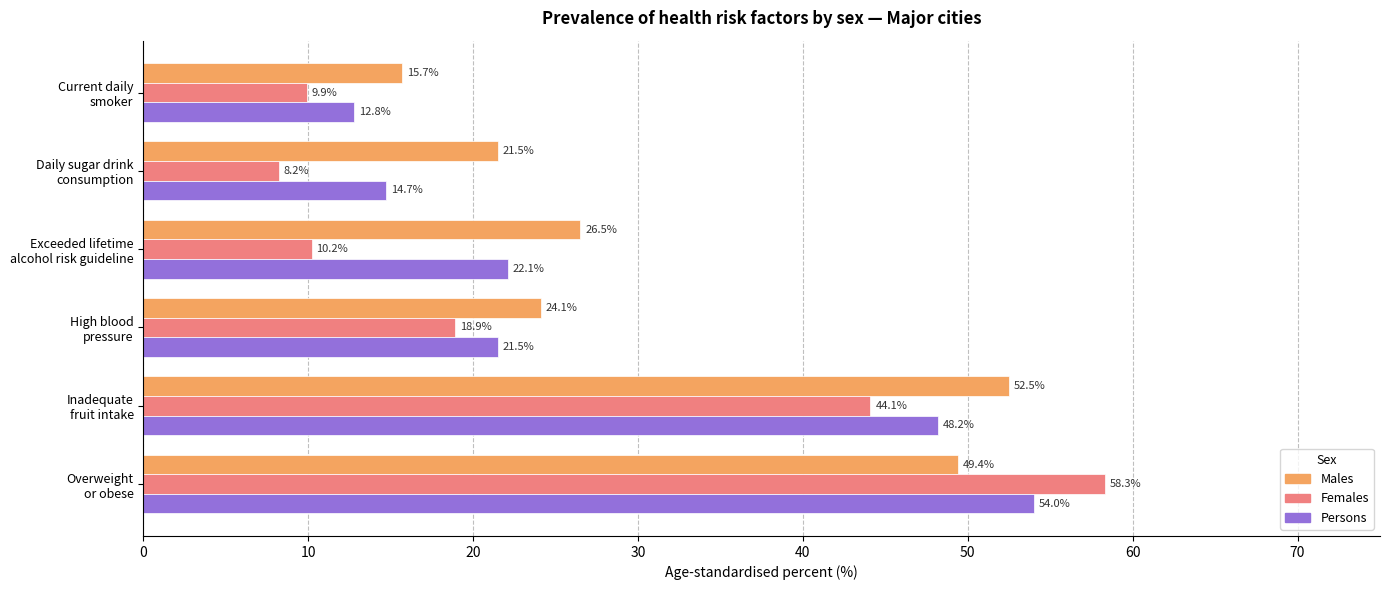

Rank the categories by Persons value from lowest to highest.

Current daily
smoker, Daily sugar drink
consumption, High blood
pressure, Exceeded lifetime
alcohol risk guideline, Inadequate
fruit intake, Overweight
or obese